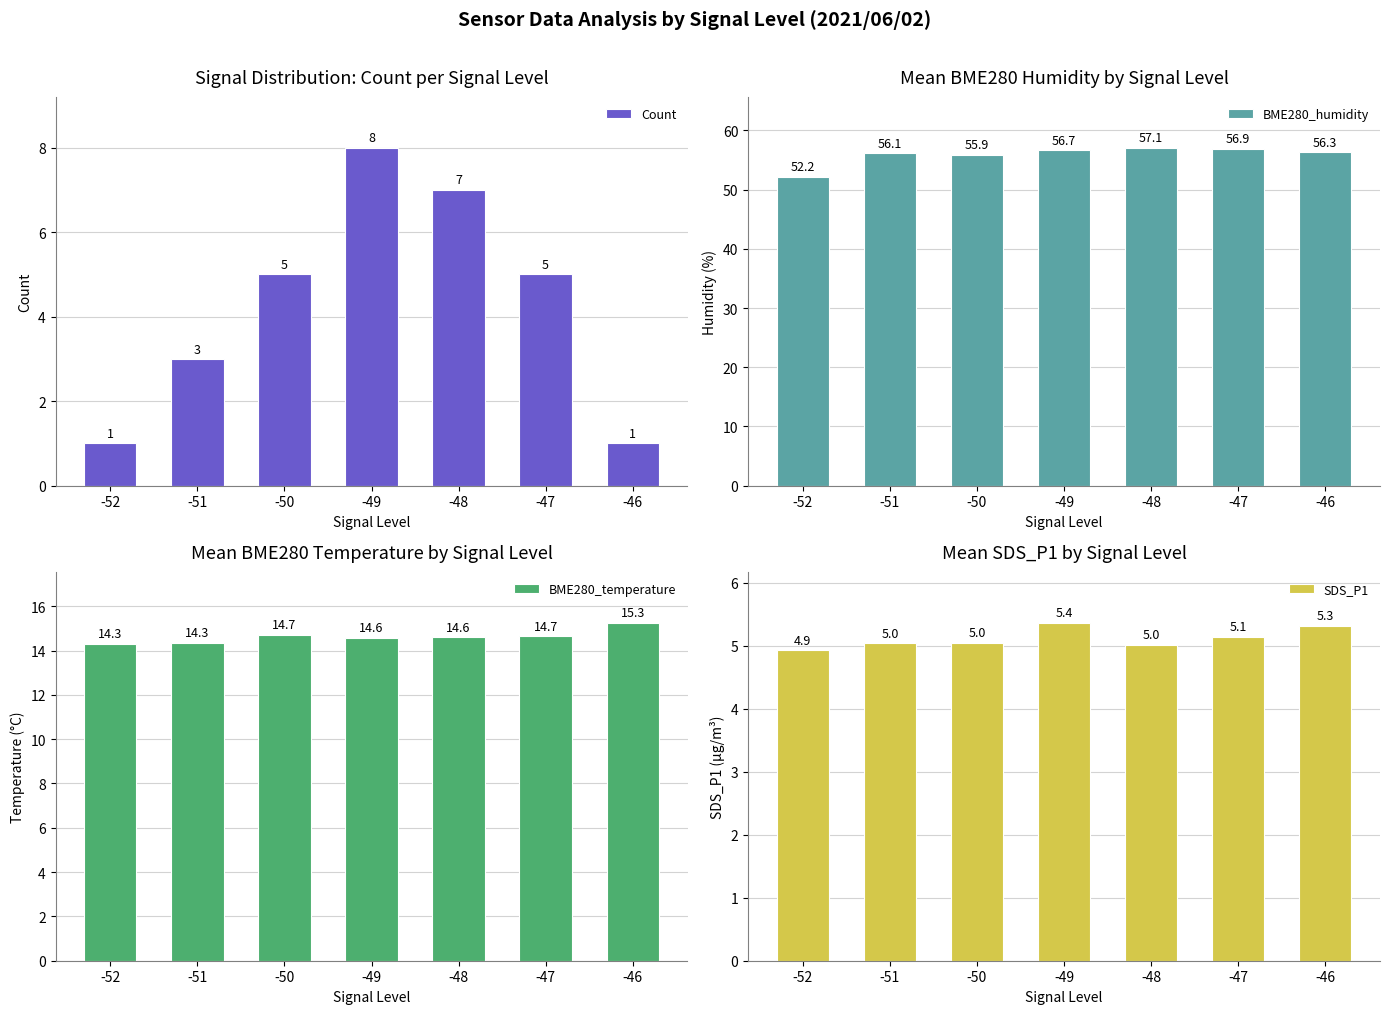

Reading left to right, extract all data points from this chart.

Count: 1.0	3.0	5.0	8.0	7.0	5.0	1.0
BME280_humidity: 52.2	56.1	55.9	56.7	57.1	56.9	56.3
BME280_temperature: 14.3	14.3	14.7	14.6	14.6	14.7	15.3
SDS_P1: 4.9	5.0	5.0	5.4	5.0	5.1	5.3